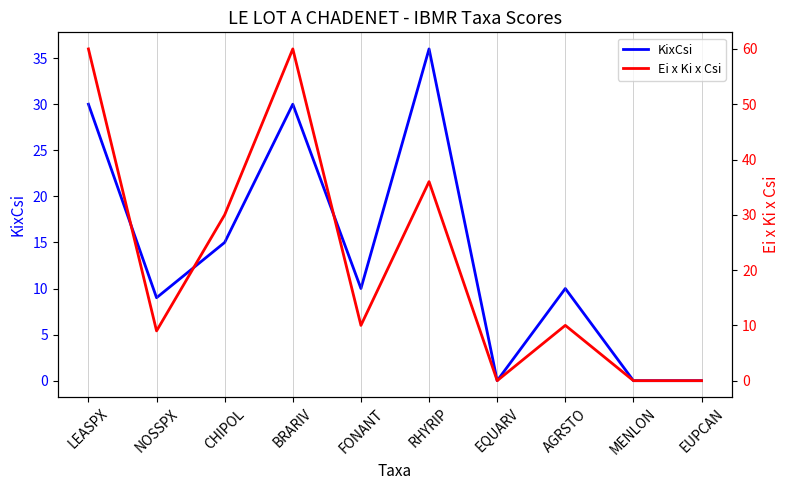

Which series has the widest spread of values?

Ei x Ki x Csi